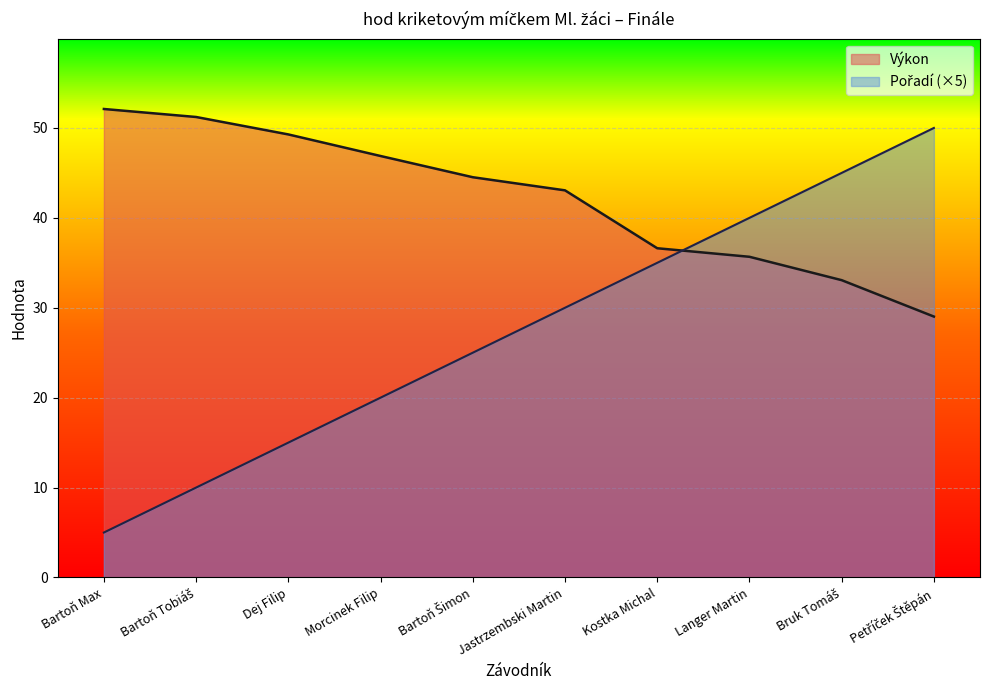

What is the spread (max minus min) of values at Petříček Štěpán?

21.0